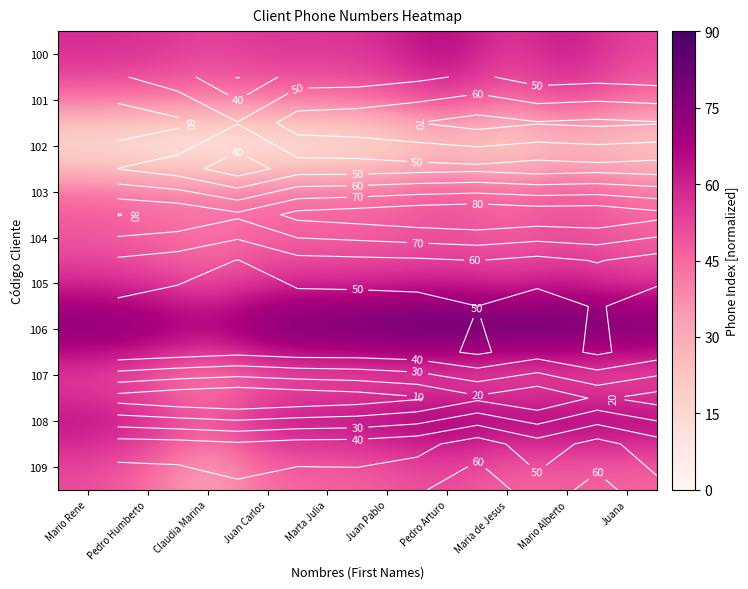

At which category is the sum across all series the highest?

Pedro Arturo